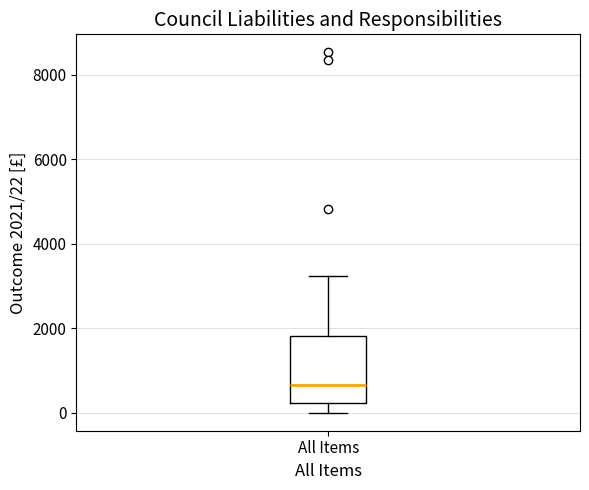

Where does the upper whisker of the box for All Items end on the y-axis? The values are not printed on the chart, so give them approximately, as read against the axis.

3200